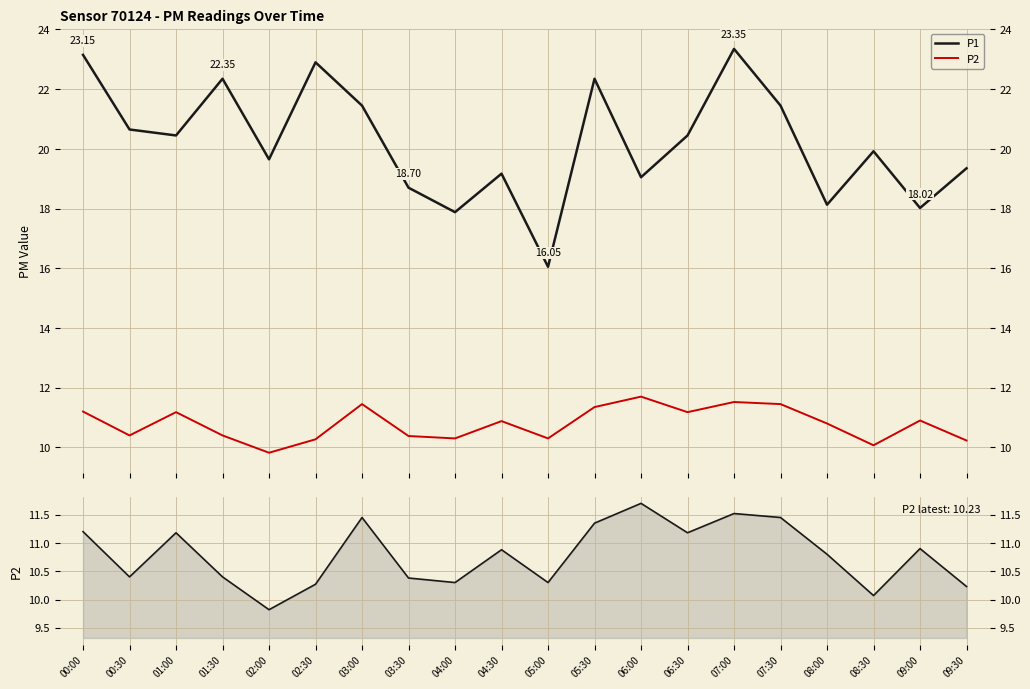

Does the chart display data point markers on the line(s)?

No